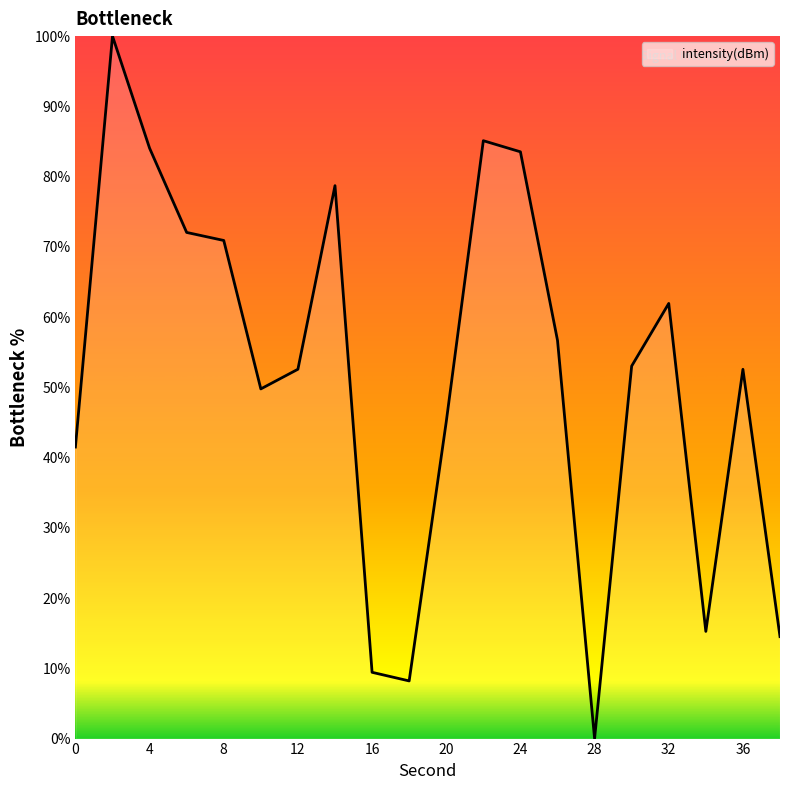

What is the greatest value displayed?

100.0